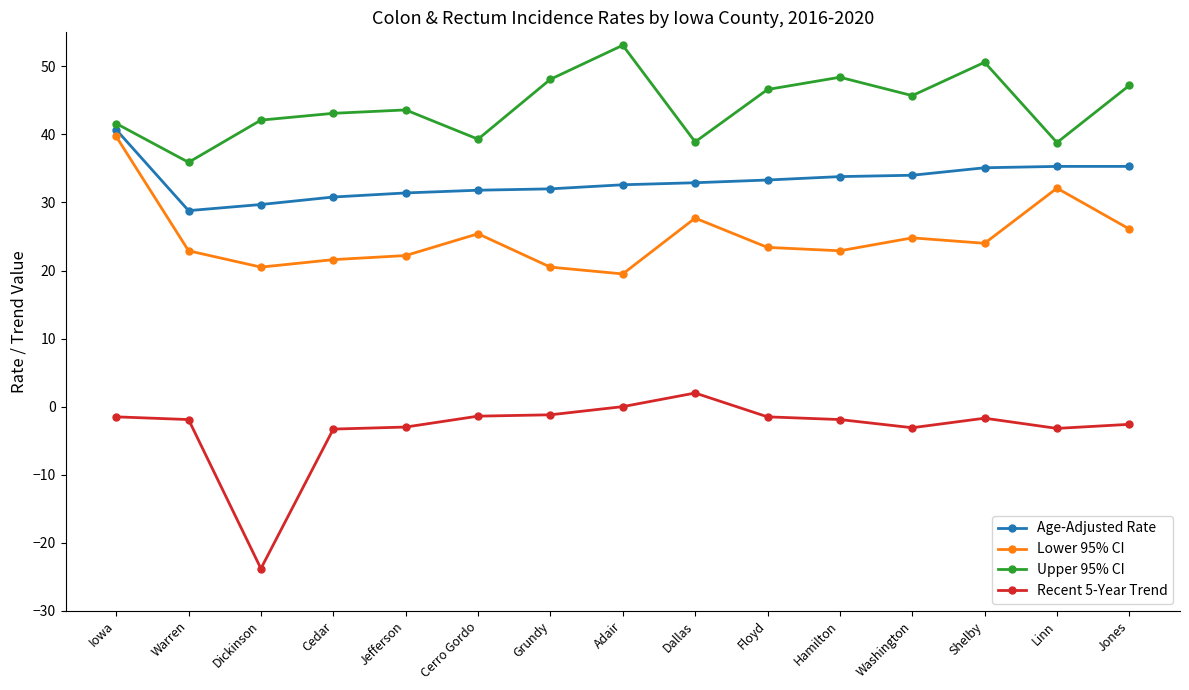

True or false: Recent 5-Year Trend has a value of -1.7 at Shelby.

True